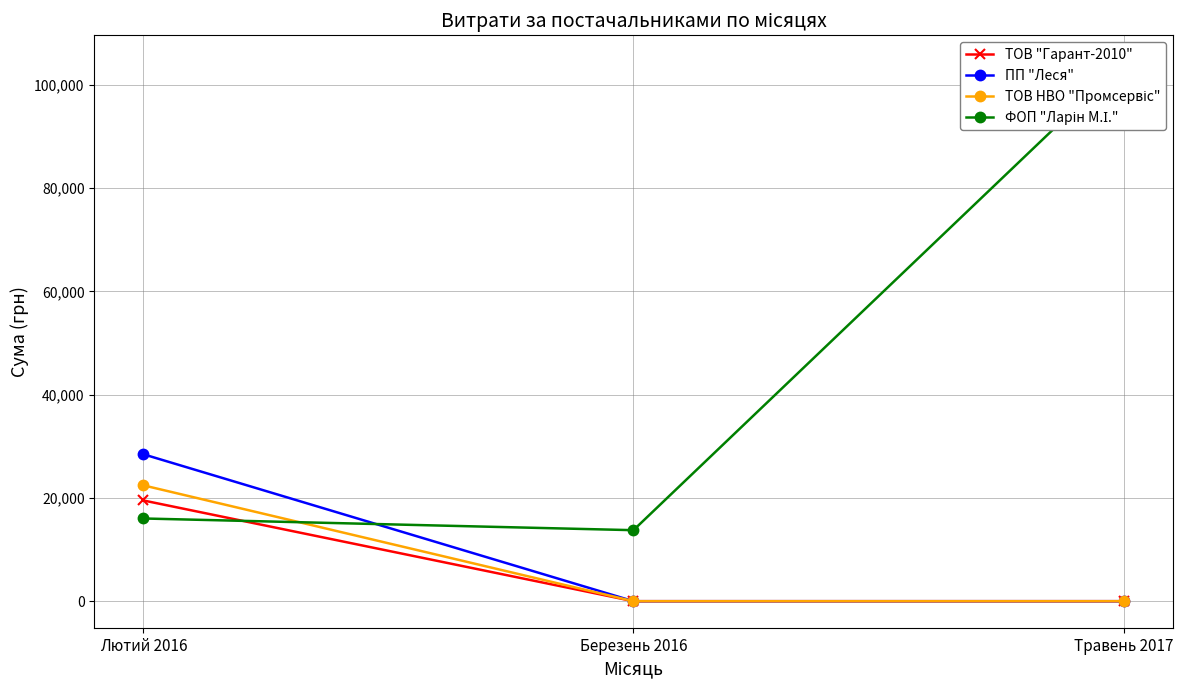

What is the difference between the maximum and second lowest values in the ФОП "Ларін М.І." series?

88376.1